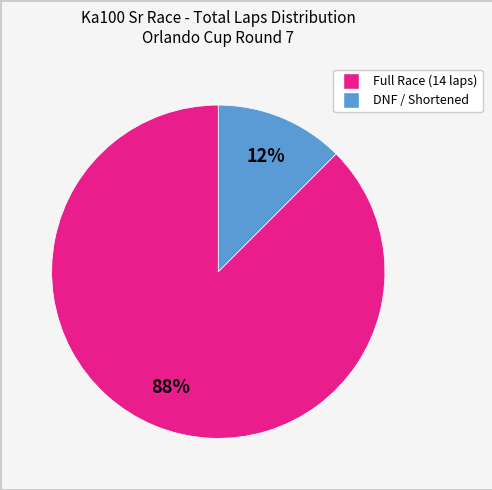

Is there any slice that represents more than half of the pie?

Yes